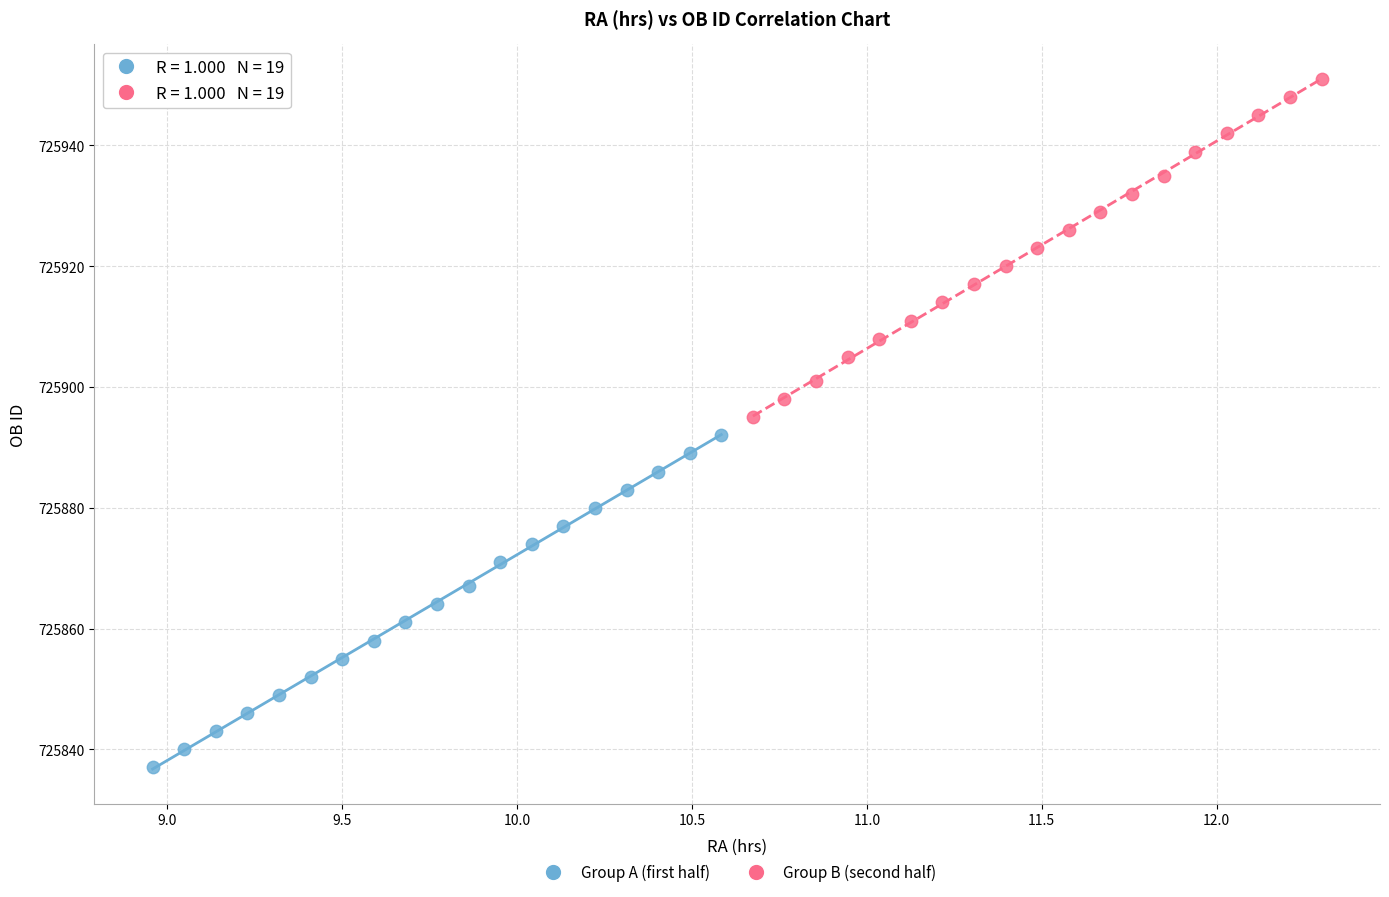

Which series has the largest Y range (max minus min)?

Group B (second half)